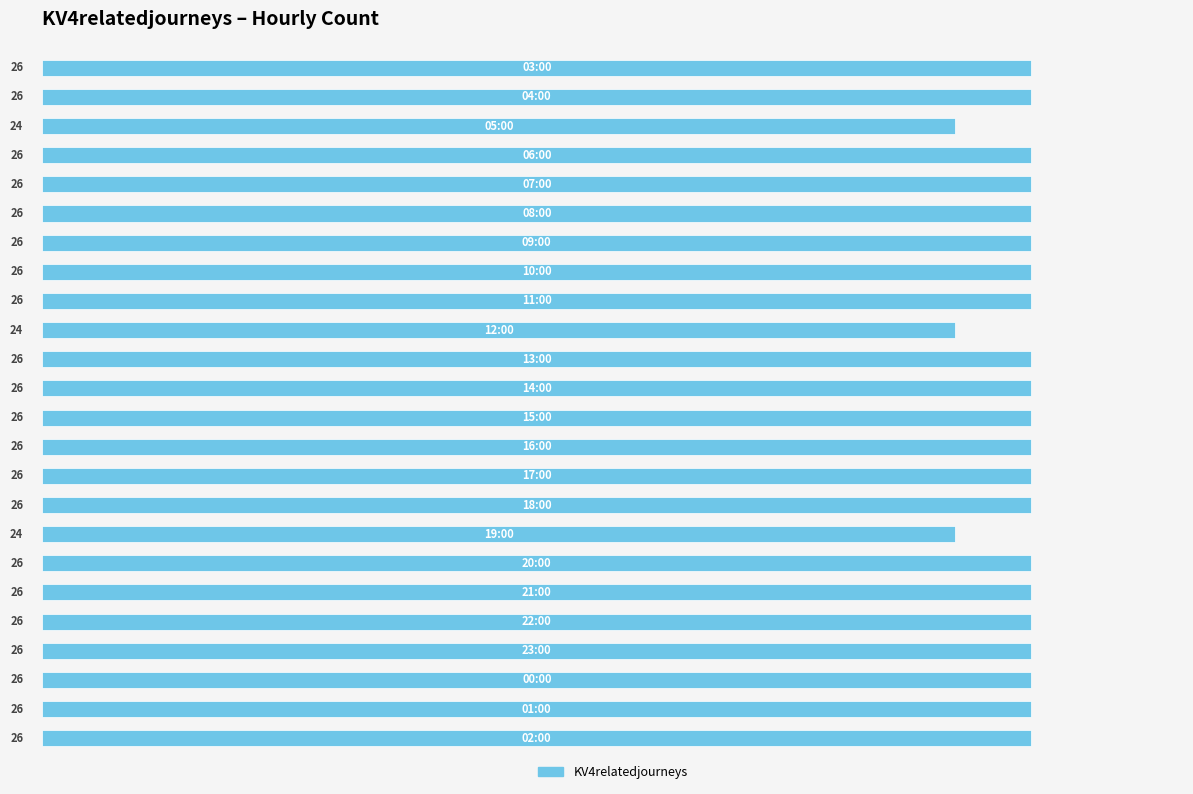

How many values are between 26 and 27?

21